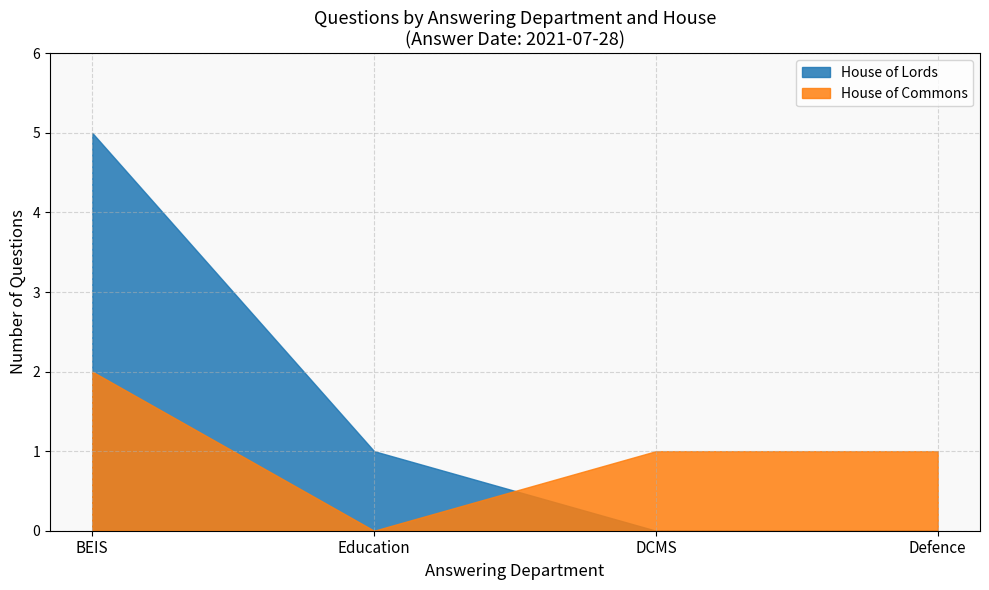

Which series ends up on top after the final intersection of House of Commons and House of Lords?

House of Commons